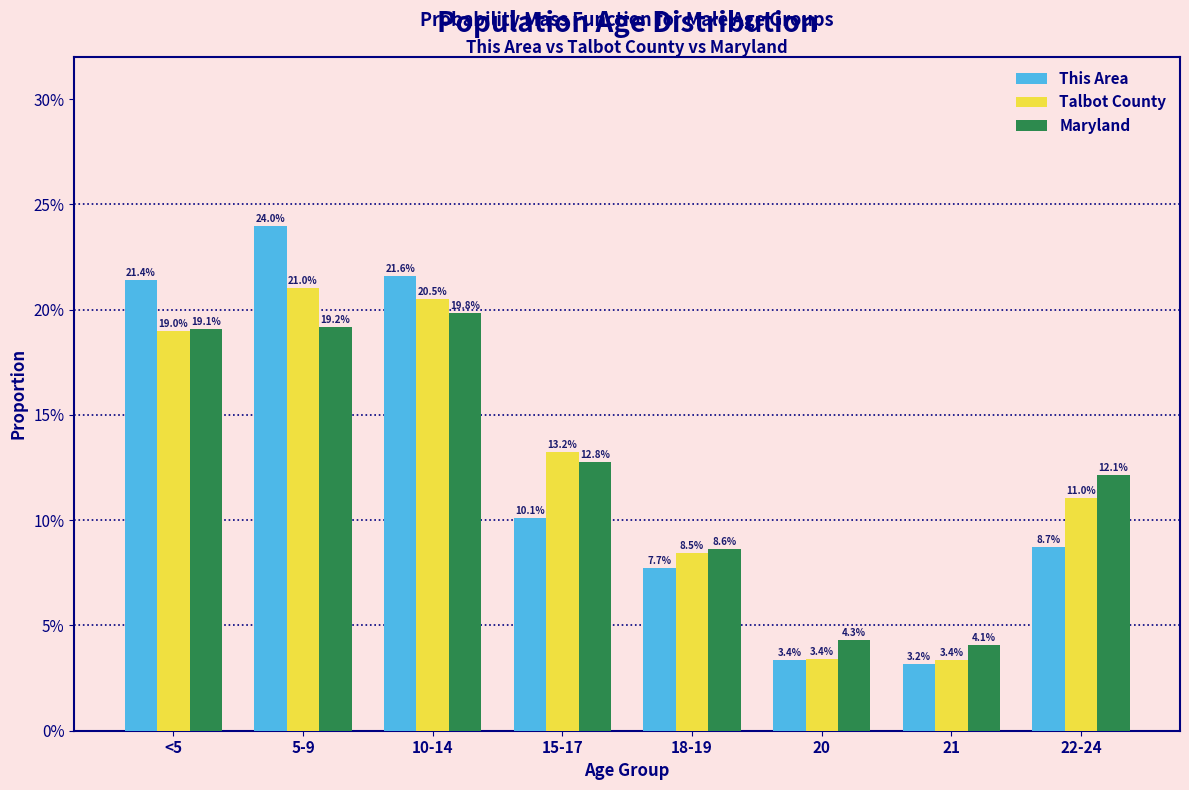

Does the chart contain stacked bars?

No